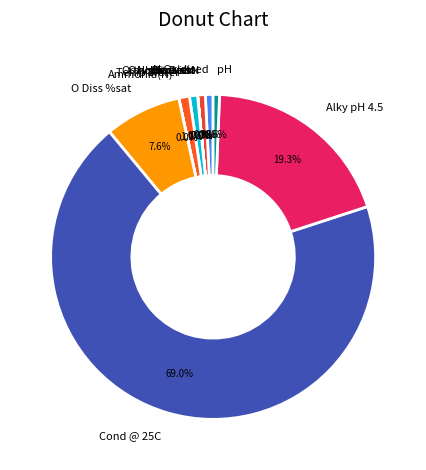

Combined, do N Oxidised and Cond @ 25C account for over 50%?

Yes